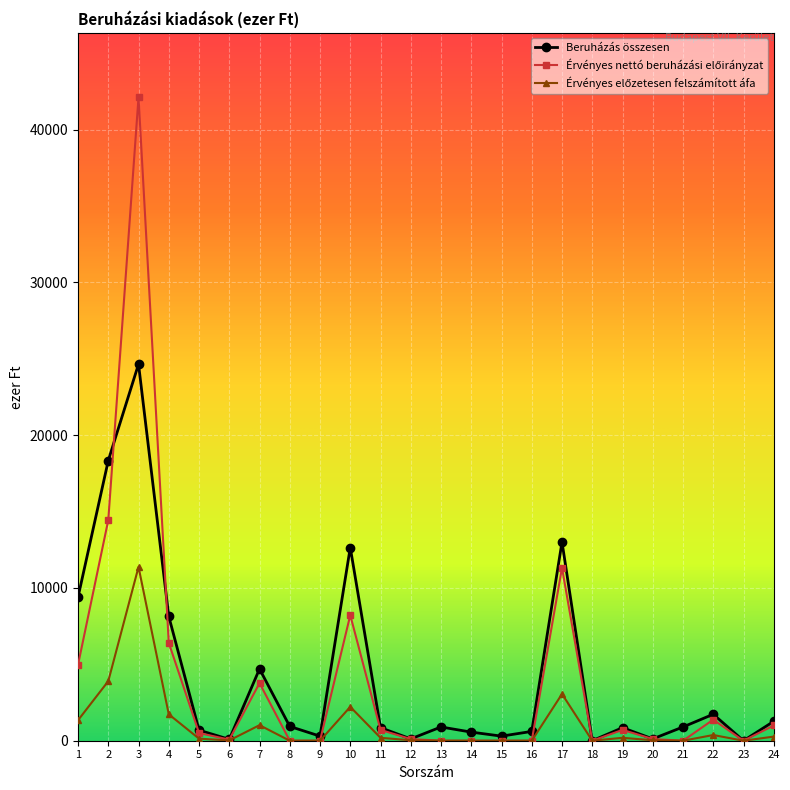

What is the highest value of the Beruházás összesen series?

24650